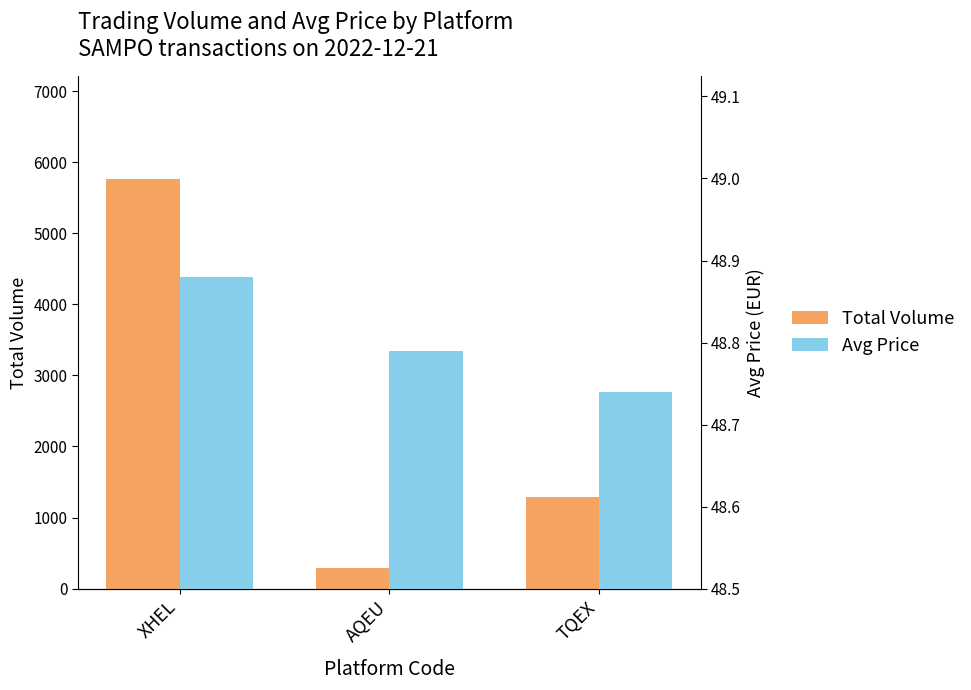

What is the sum of all Avg Price values?

146.4